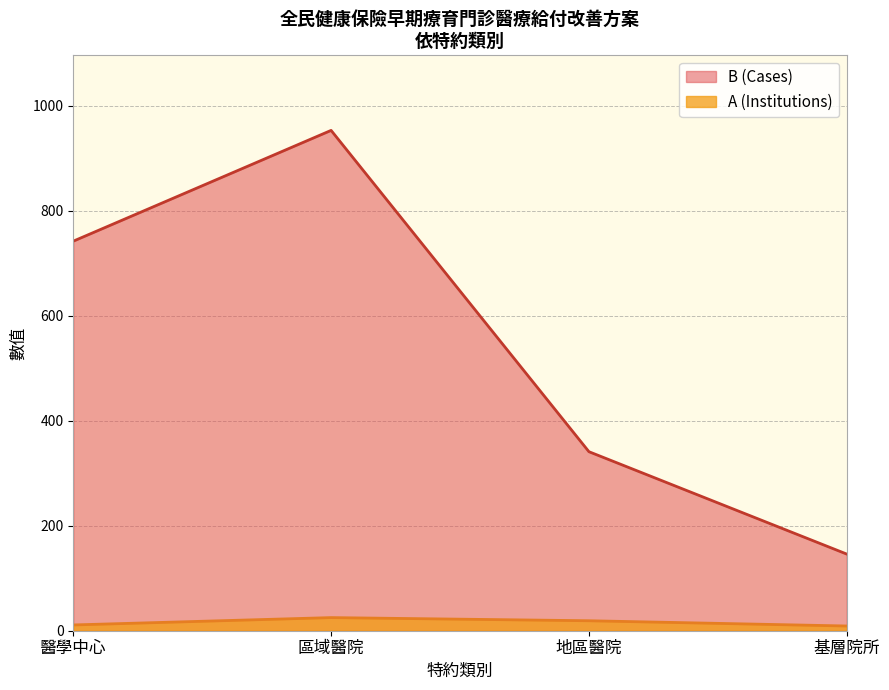

What position from the left is 區域醫院?

2